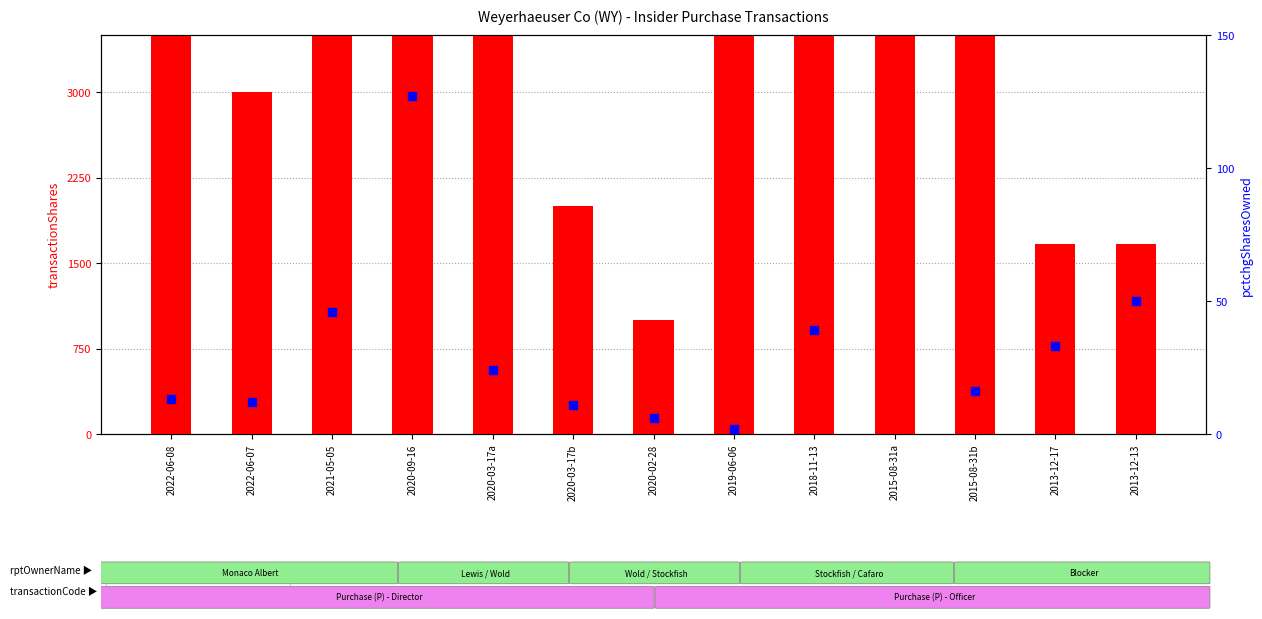

At how many categories does at least one series exceed 215?

13